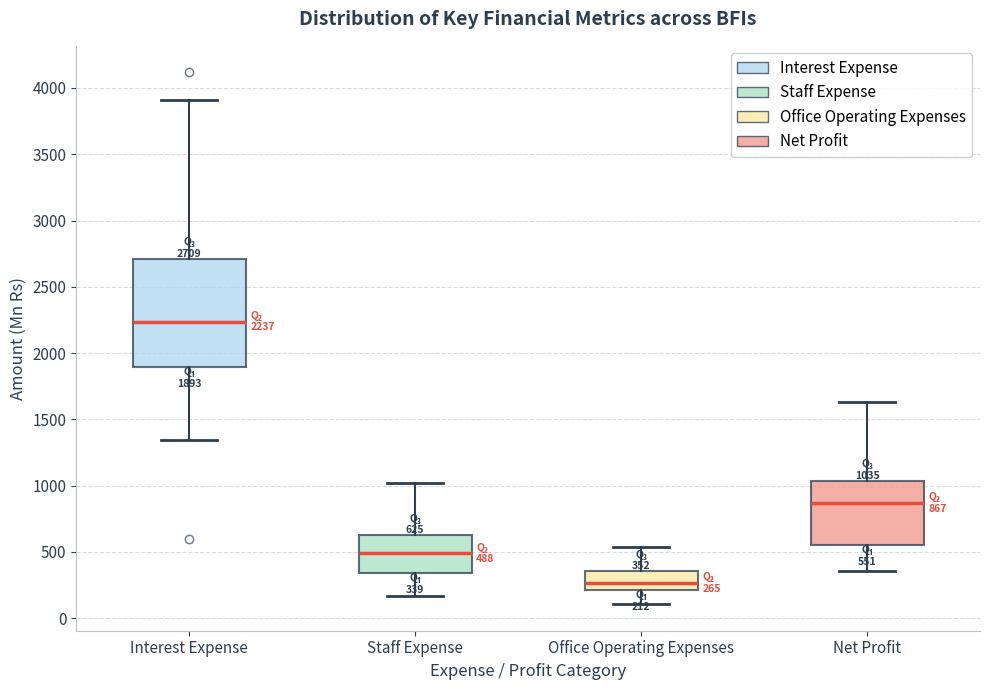

Comparing the boxes themselves (not the whiskers), which one is the tallest?

Interest Expense